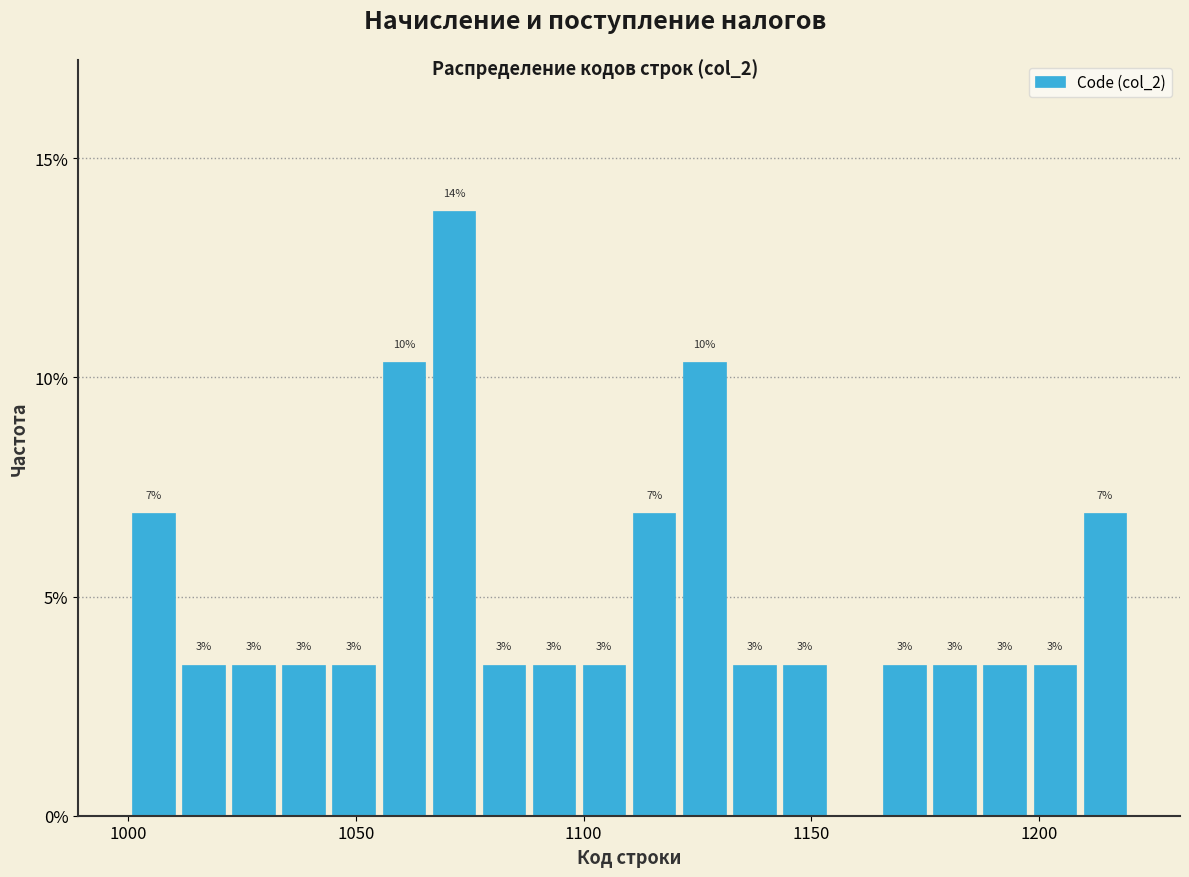

Around what value on the x-axis is the tallest bar? Give the approximate position of its centre, as read against the axis.

1070